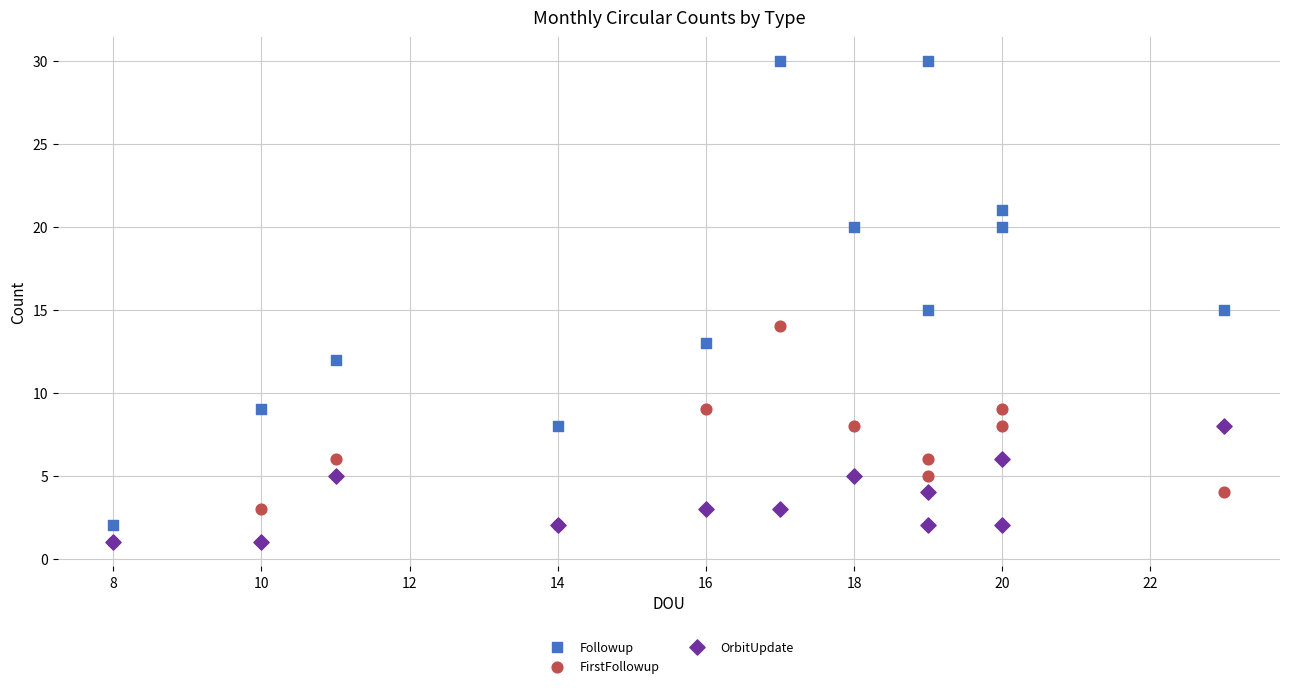

Which series has the widest spread of Y values?

Followup